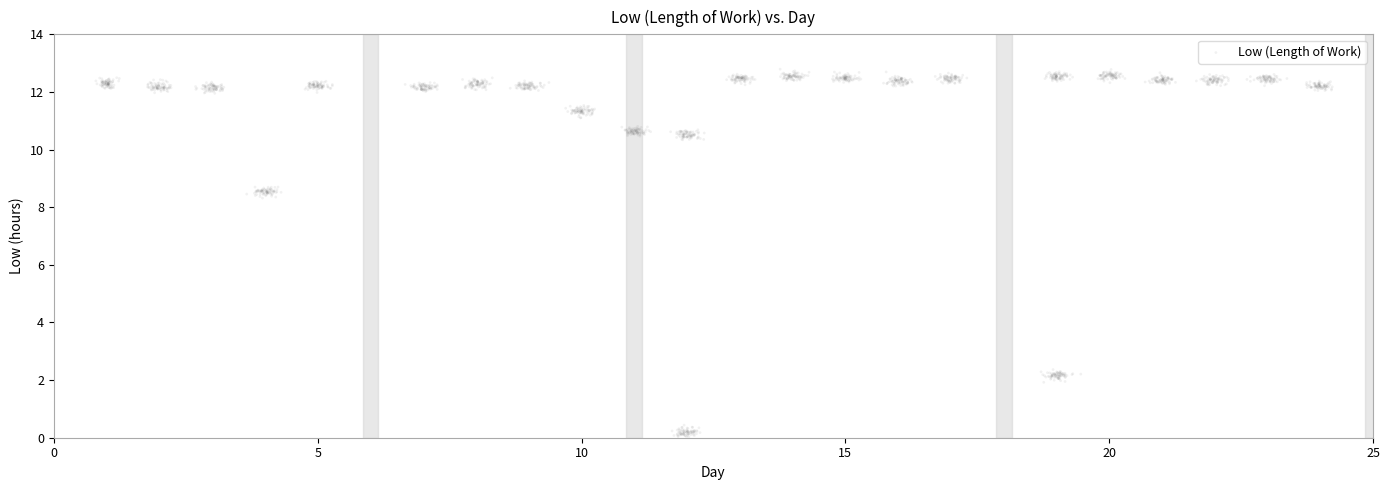

What is the range of X values (max minus min)?

23.4